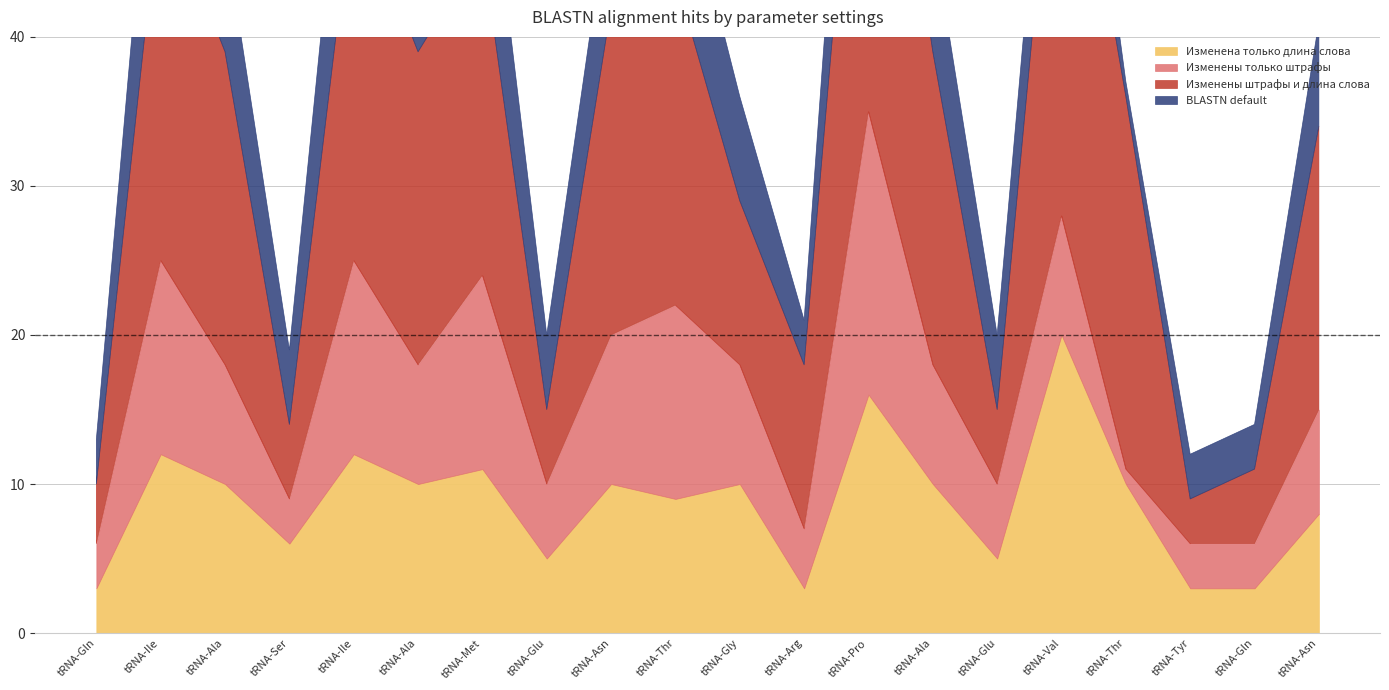

Which series changed the most between >BSn5_t20984 tRNA-Gly and >BSn5_t21000 tRNA-Gln?

Изменена только длина слова